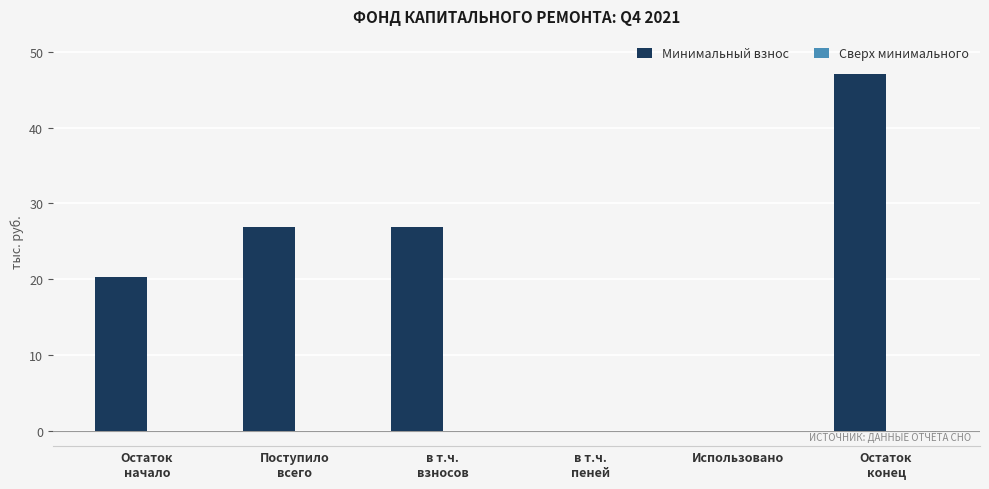

What is the maximum value shown in the chart?

47.1